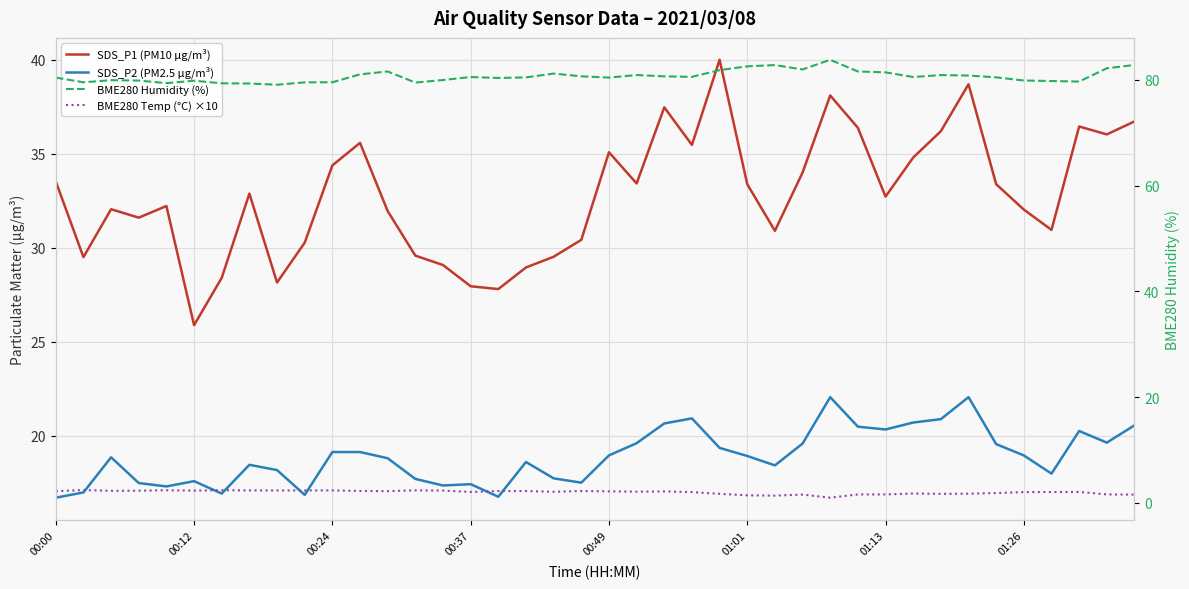

How many data points in SDS_P1 (PM10 µg/m³) are above 32?

24